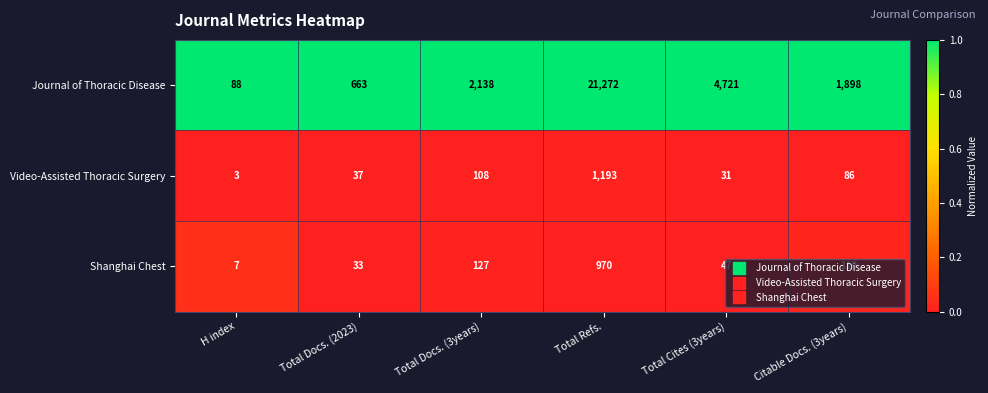

List the series in order of their peak value, highest first.

Journal of Thoracic Disease, Video-Assisted Thoracic Surgery, Shanghai Chest